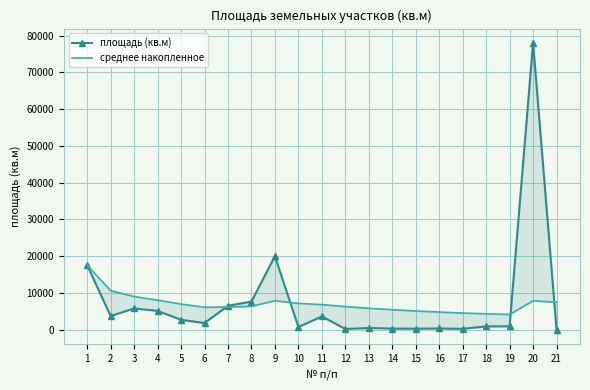

Is it true that среднее накопленное equals 4150.3 at 19?

True